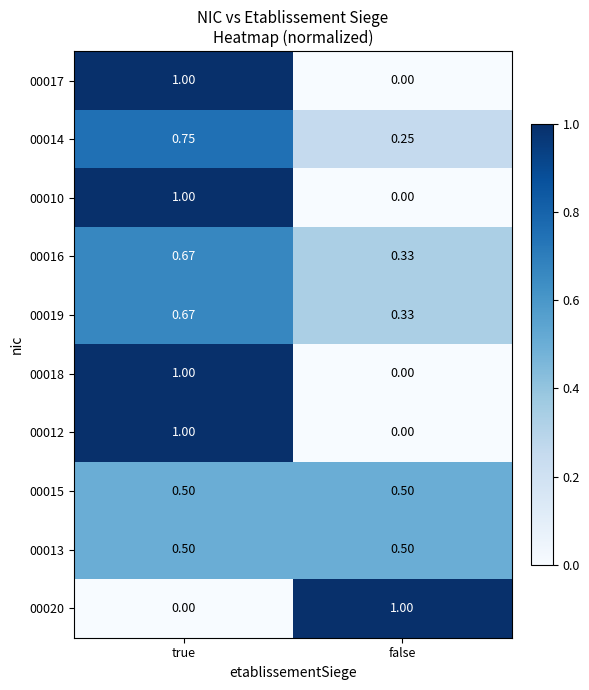

List the labels in order of 00012 value, smallest first.

false, true